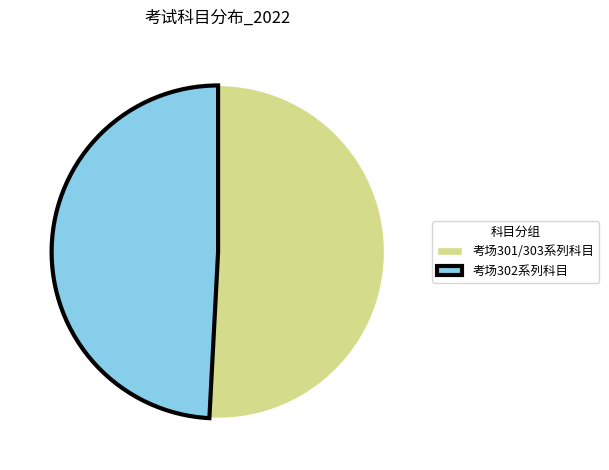

True or false: 考场302系列科目 accounts for 42% of the total.

False